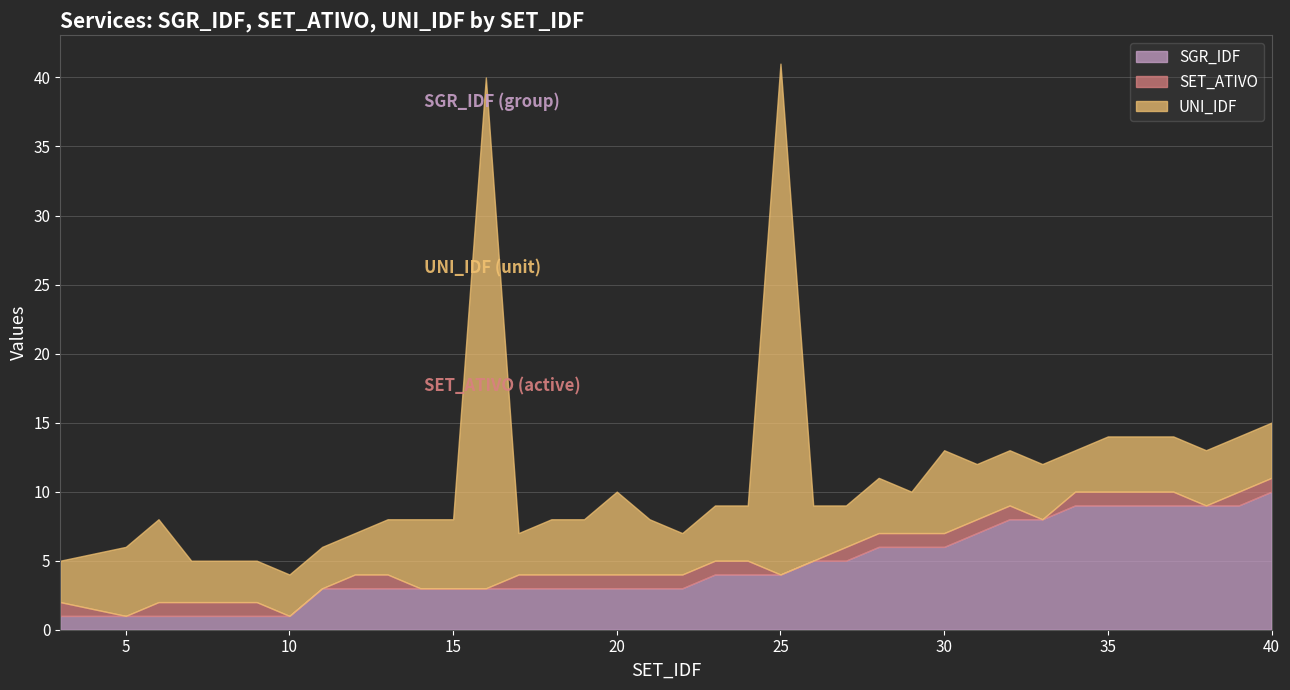

Which series changed the most between 23 and 39?

SGR_IDF